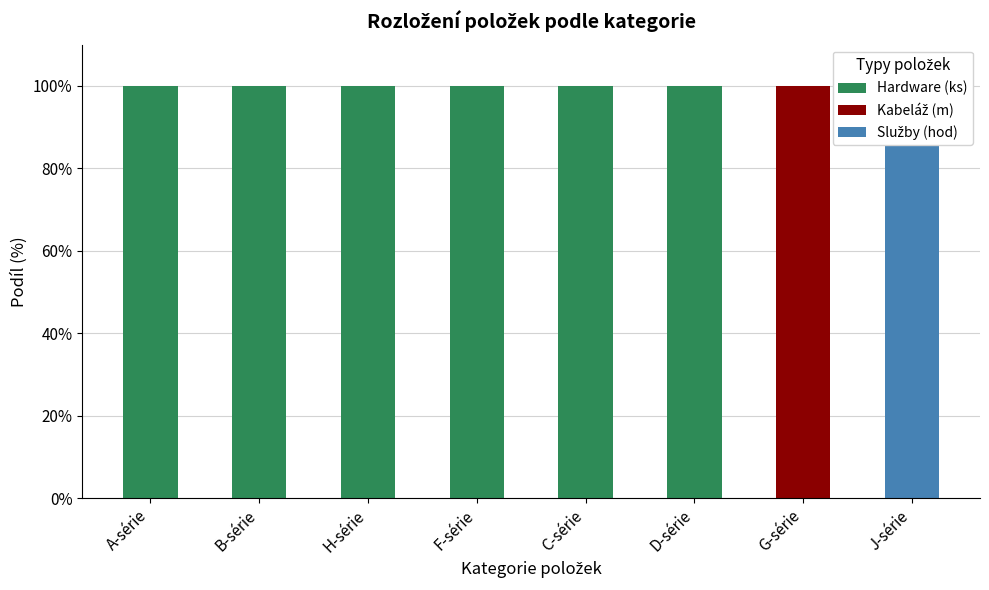

The Služby (hod) series shows 0 at C-série. True or false?

True